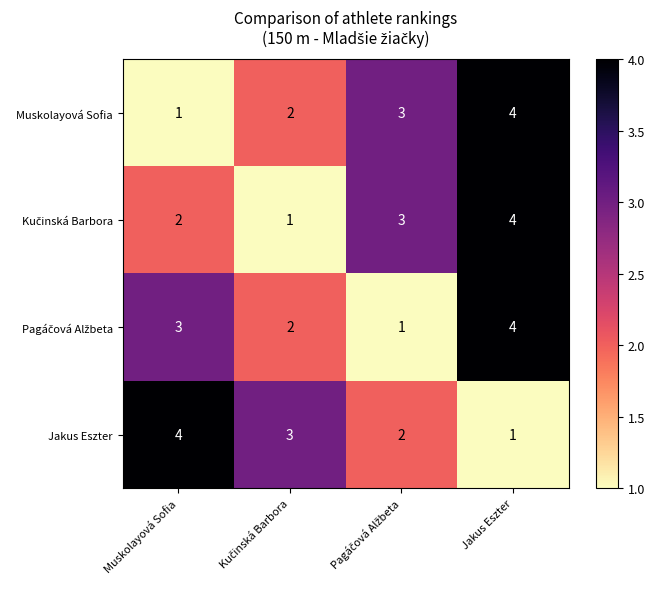

The Muskolayová Sofia series shows 6 at Jakus Eszter. True or false?

False